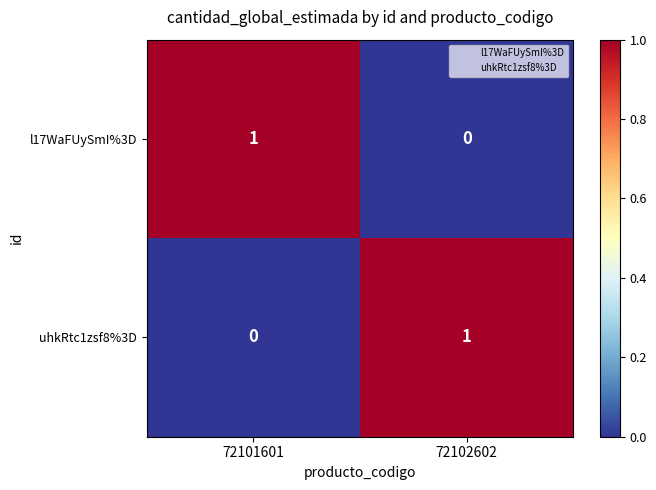

Is it true that l17WaFUySmI%3D equals 1 at 72101601?

True